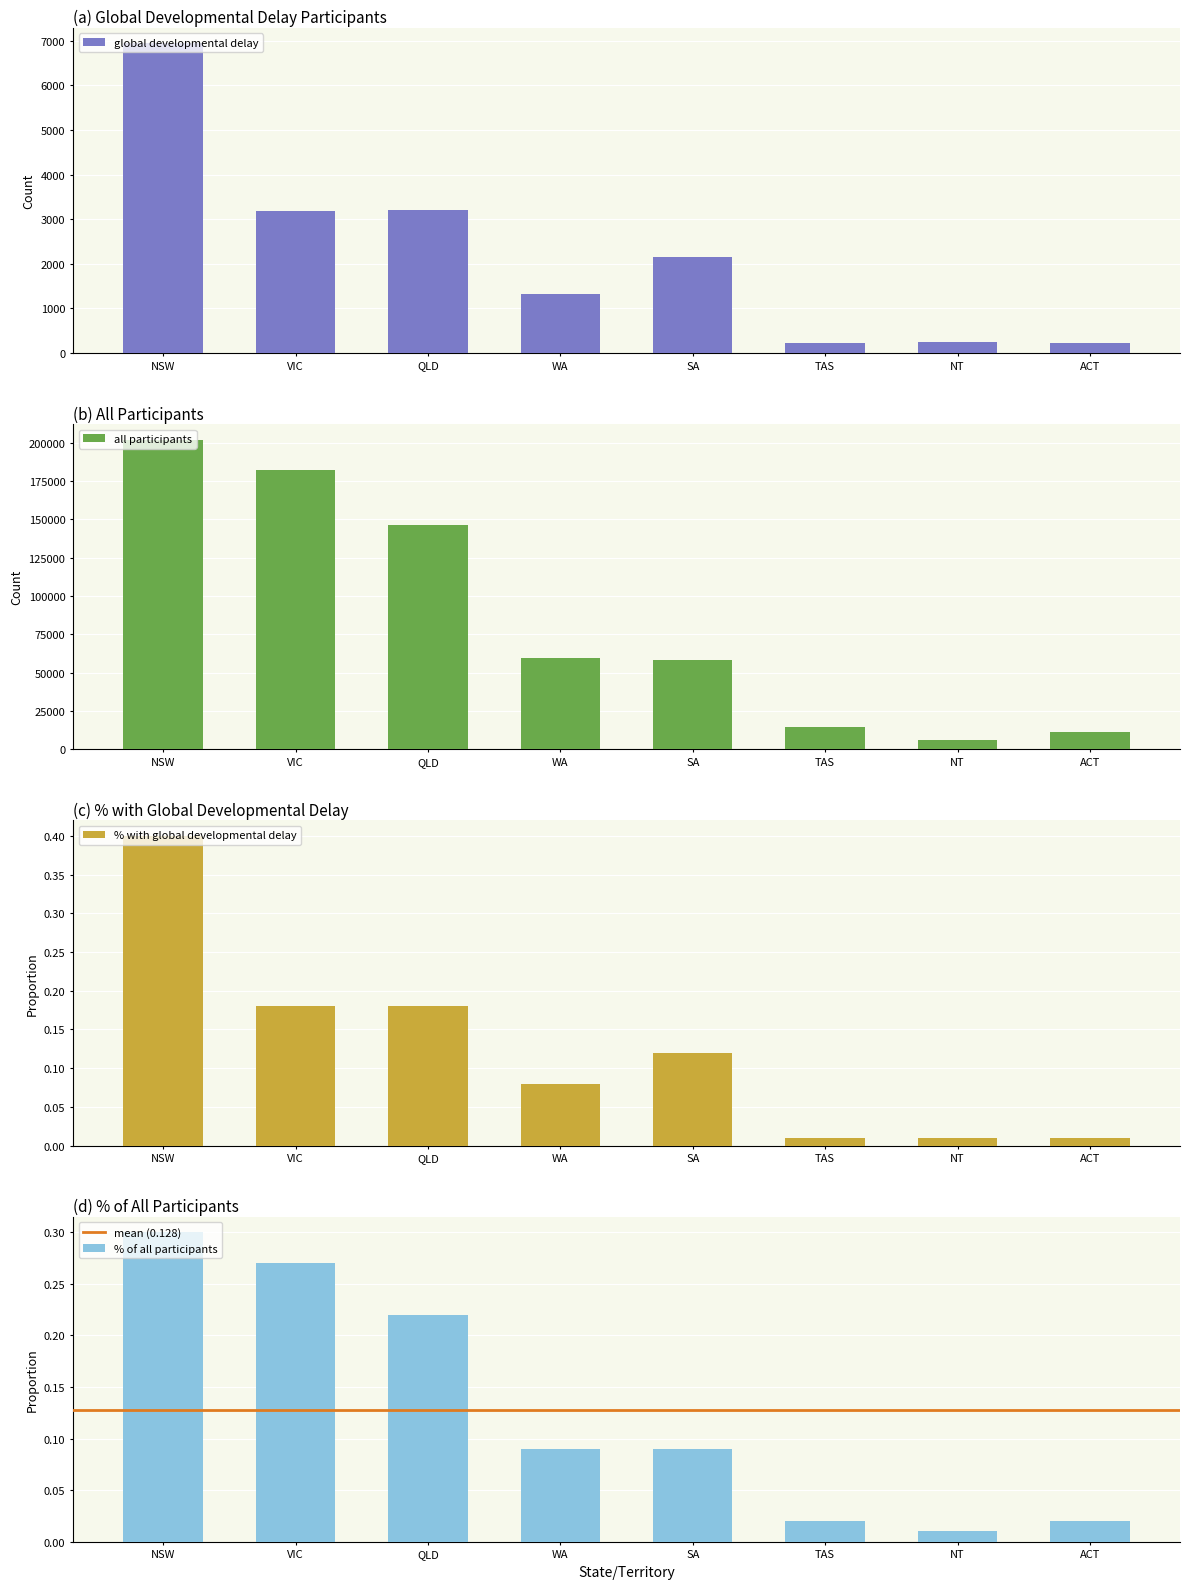

At which label does all participants reach its minimum?

NT